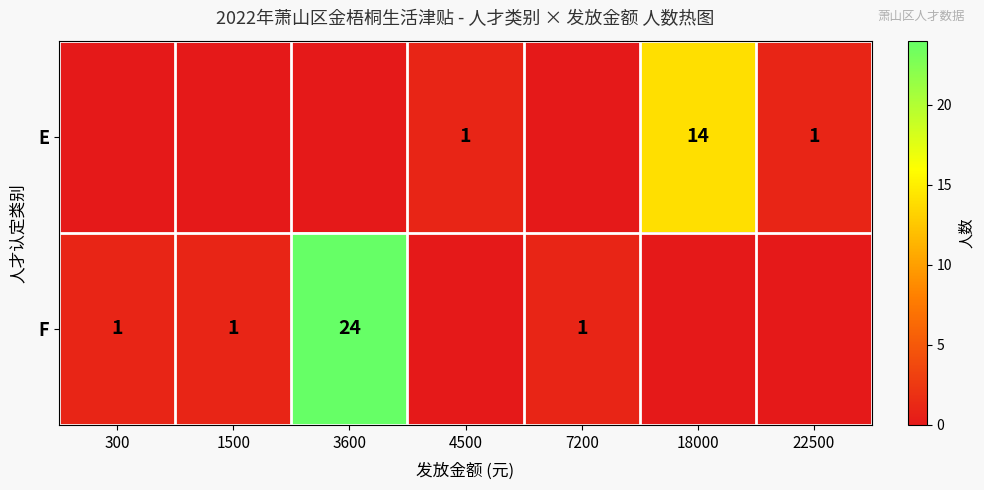

What is the sum of the E values at 18000 and 22500?

15